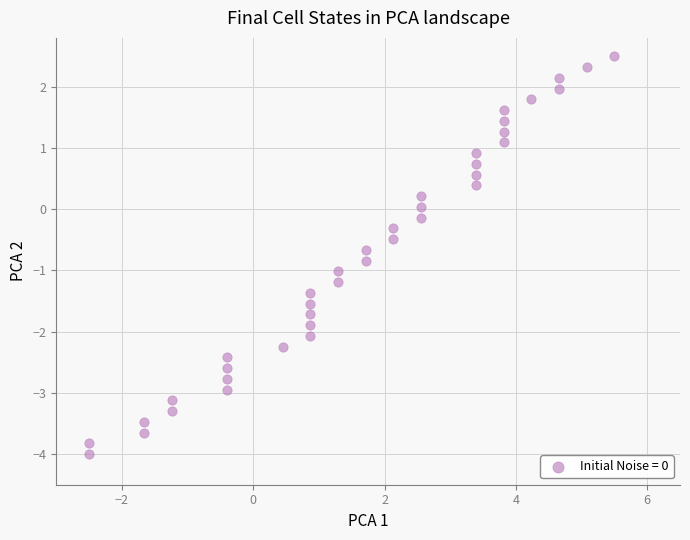

What is the range of X values (max minus min)?

8.0